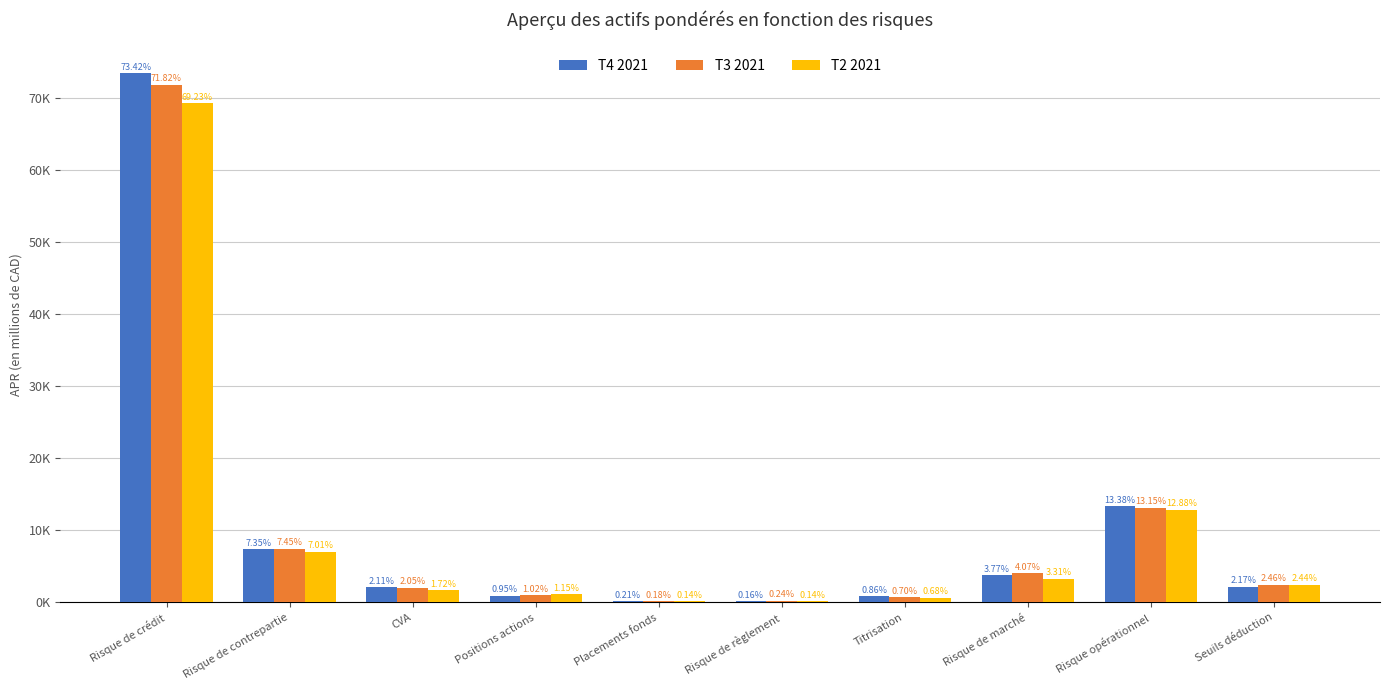

Reading left to right, list all the values displayed in this chart.

T4 2021: 73421	7346	2112	945	205	160	856	3770	13375	2168
T3 2021: 71820	7454	2046	1016	180	245	698	4072	13153	2455
T2 2021: 69232	7006	1716	1151	141	143	683	3307	12884	2442